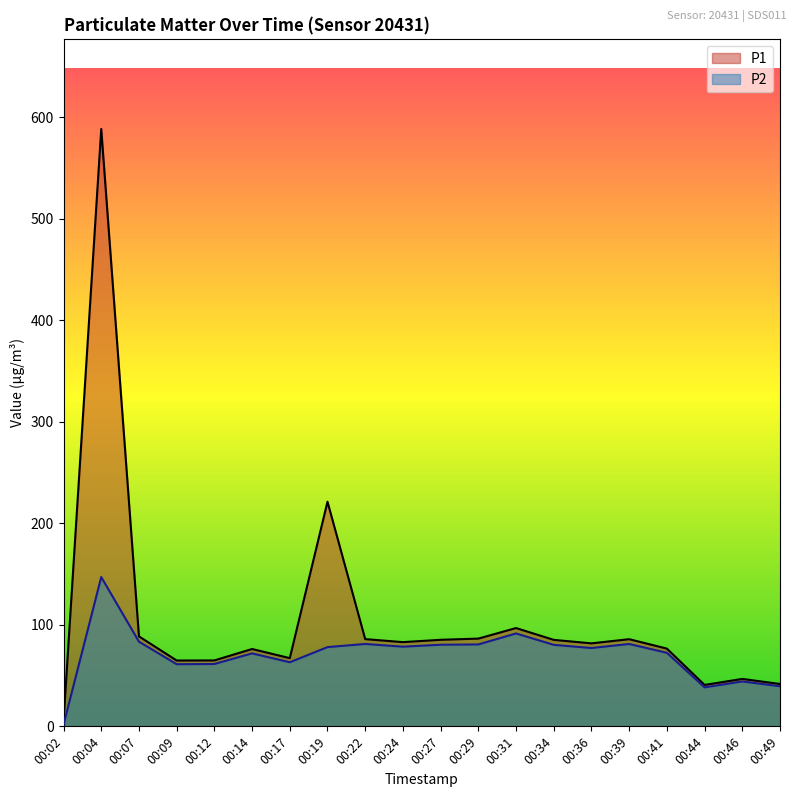

Reading left to right, what are all the values shown in this chart?

P1: 4.8	588.4	88.6	64.8	64.9	76.2	67.2	221.2	85.9	83.0	85.2	86.4	96.8	85.2	81.8	85.8	76.6	40.8	46.7	41.7
P2: 1.6	147.1	83.4	61.2	61.4	71.9	63.1	78.0	81.2	78.5	80.4	80.7	91.5	80.3	77.2	81.1	72.5	38.4	44.2	39.5